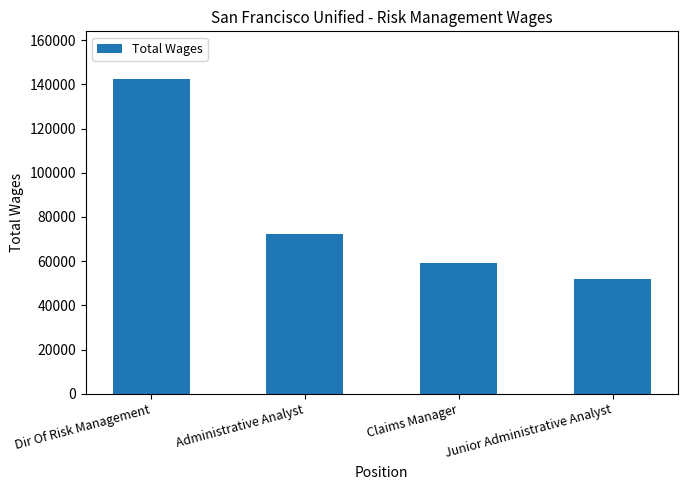

Is it true that the value at Junior Administrative Analyst is 51979?

True